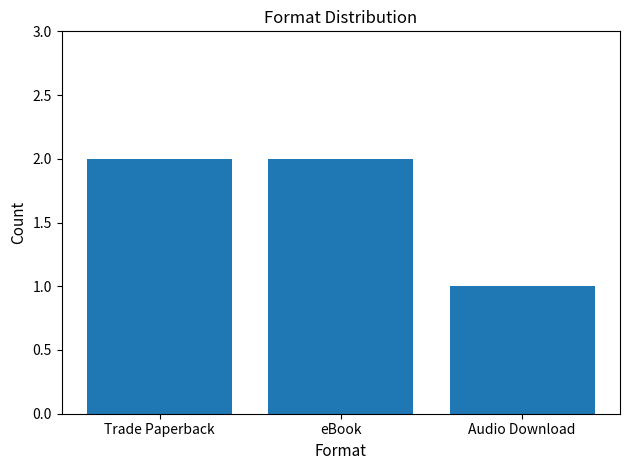

How many bars are there in total?

3